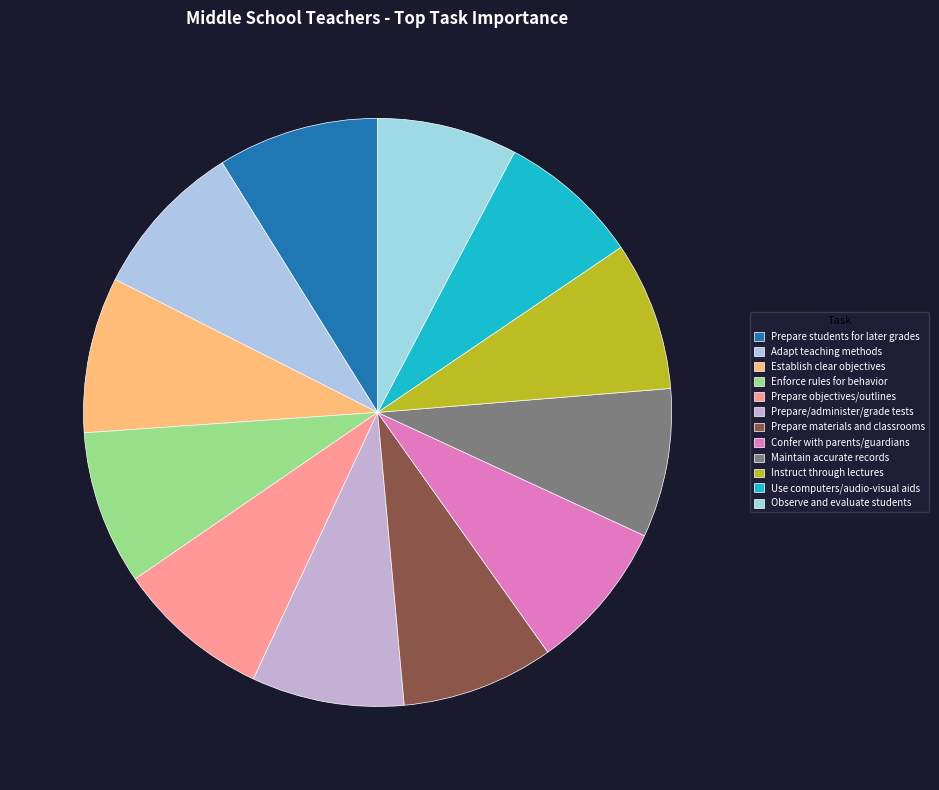

Approximately how many times larger is the value at Prepare materials and classrooms compared to Instruct through lectures?

1.0